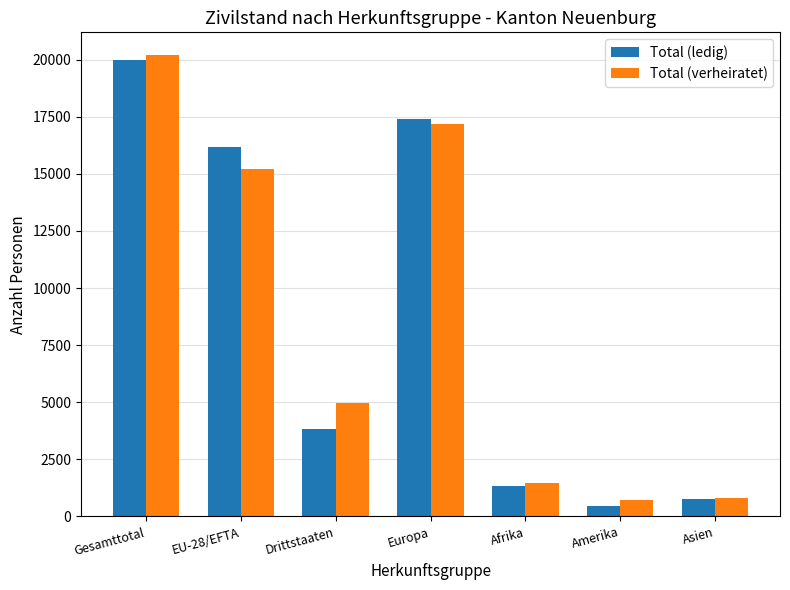

Is the value of Total (verheiratet) at Gesamttotal greater than the value of Total (ledig) at Asien?

Yes